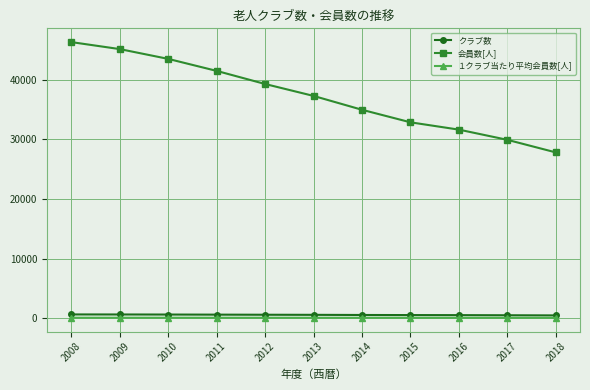

Which series has the largest total across all categories?

会員数[人]